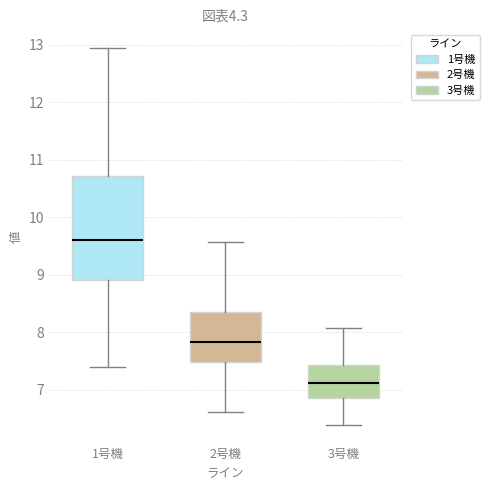

Where does the upper whisker of the box for 1号機 end on the y-axis? The values are not printed on the chart, so give them approximately, as read against the axis.

12.9